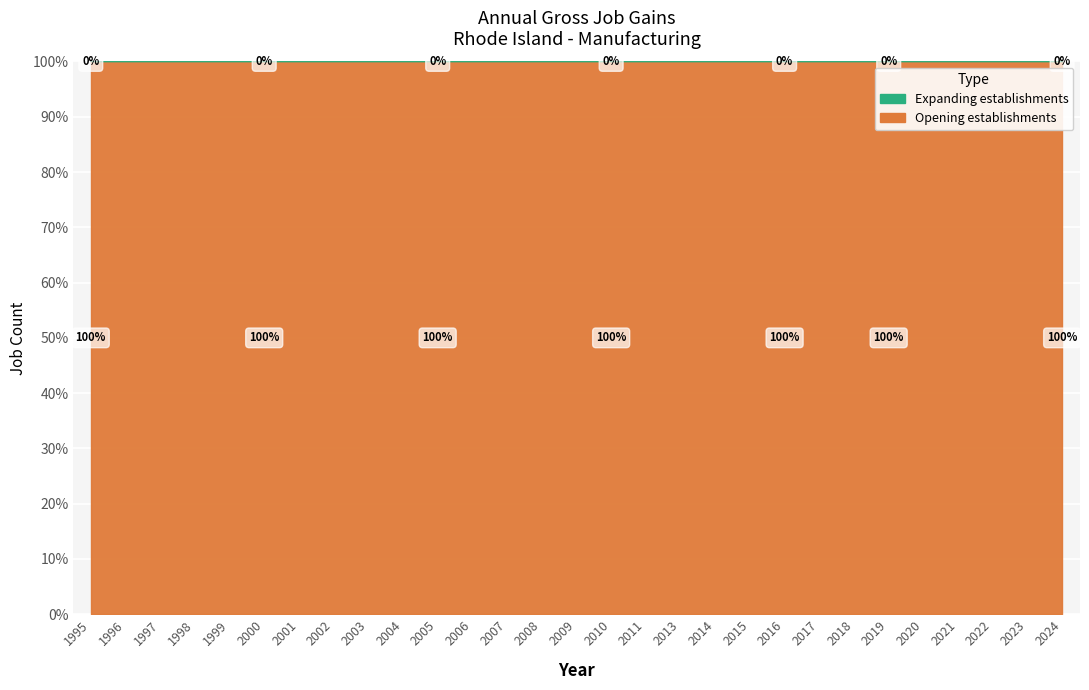

True or false: Expanding establishments and Opening establishments intersect in this chart.

False